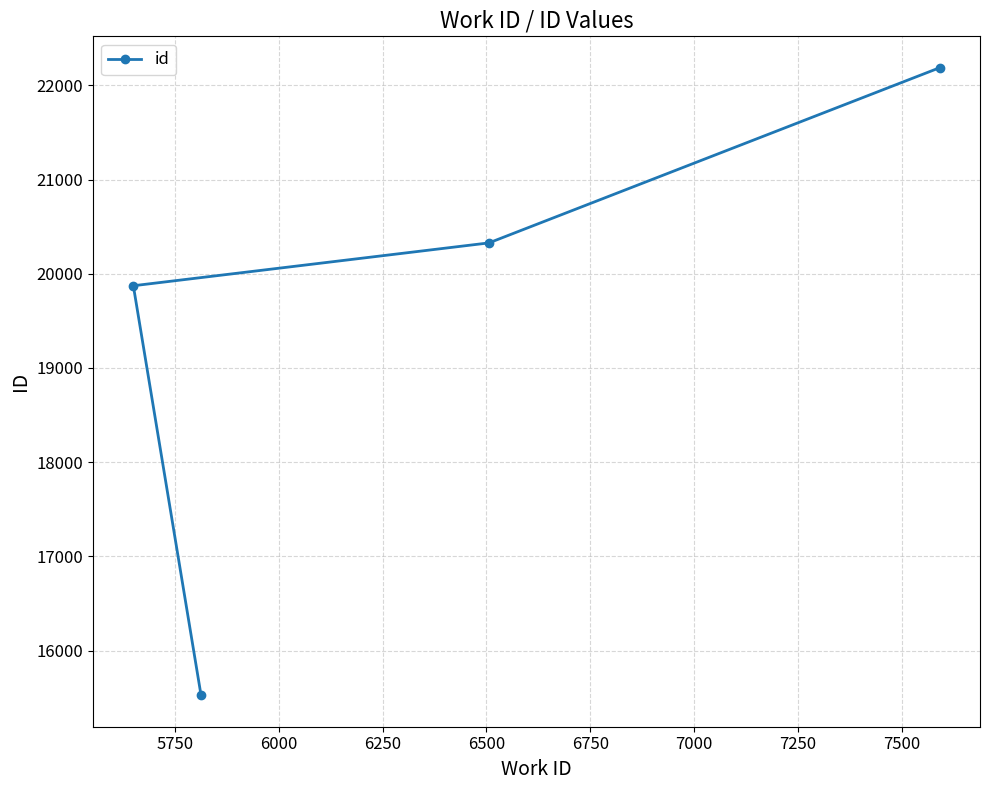

Does the chart have visible grid lines?

Yes